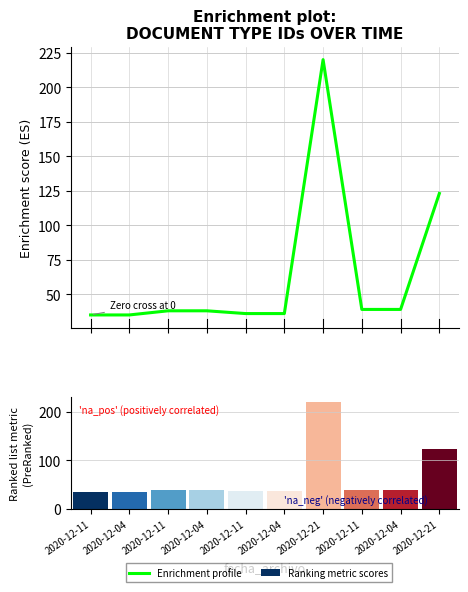

Approximately how many times larger is the value at 2020-12-11 compared to 2020-12-11?

1.0